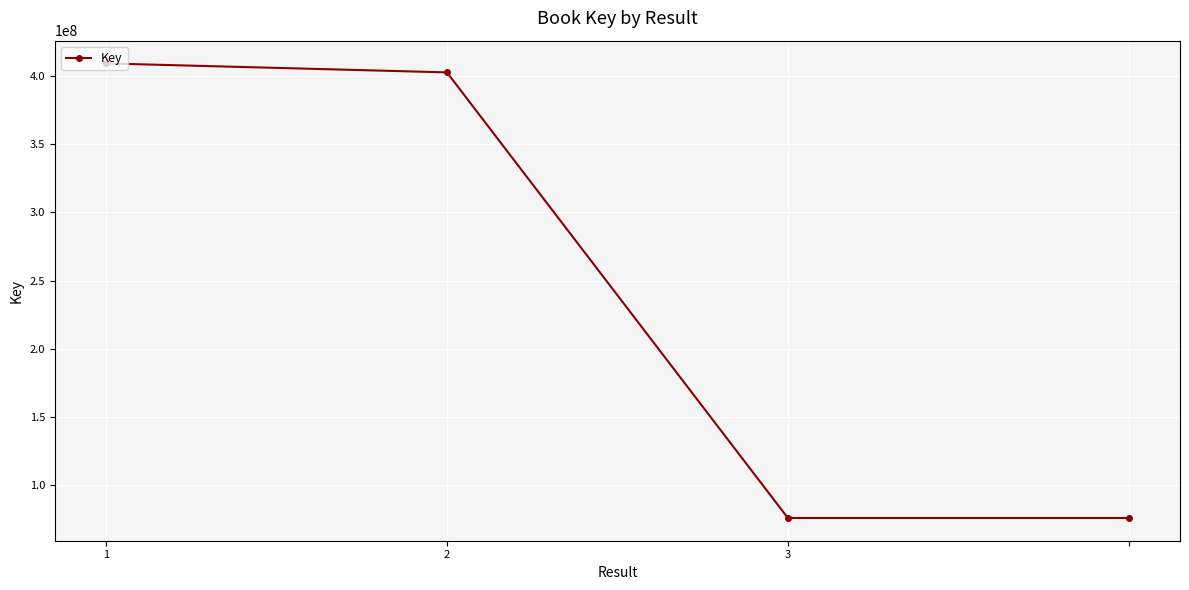

What is the difference between the maximum and minimum values?

333583214